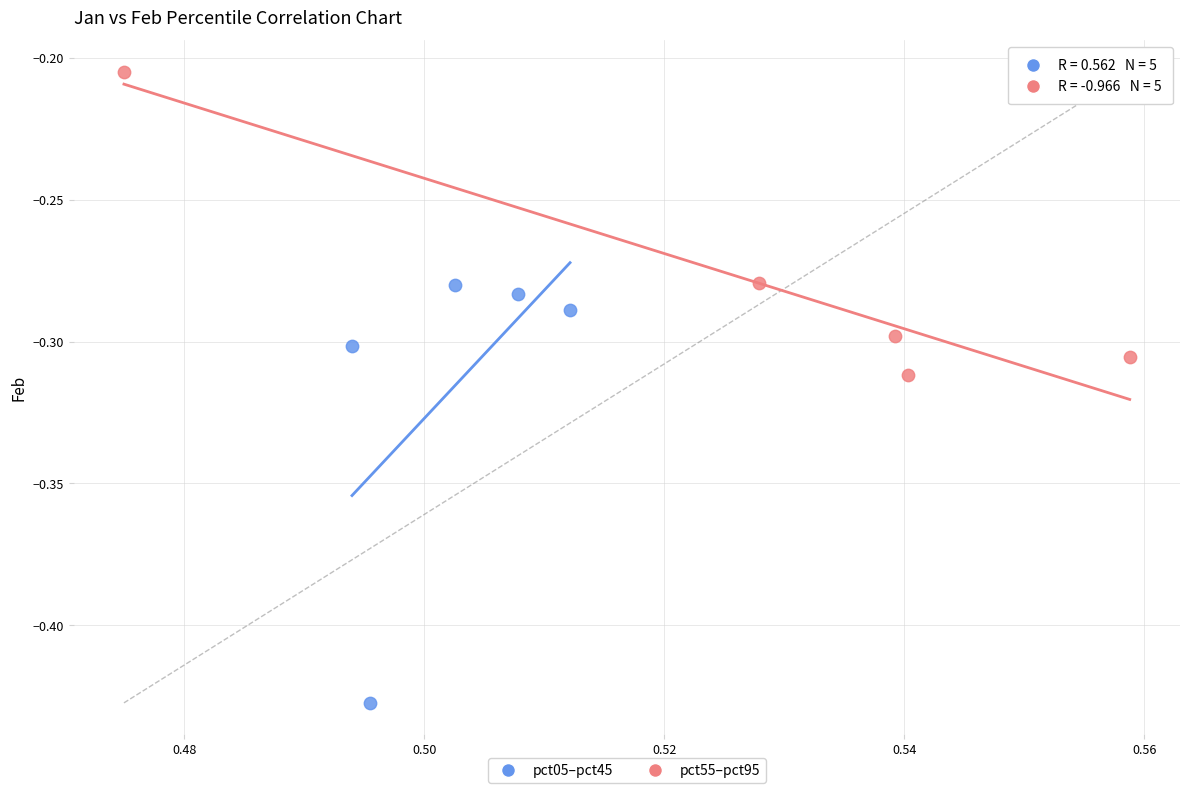

Which series has the largest Y range (max minus min)?

pct05–pct45